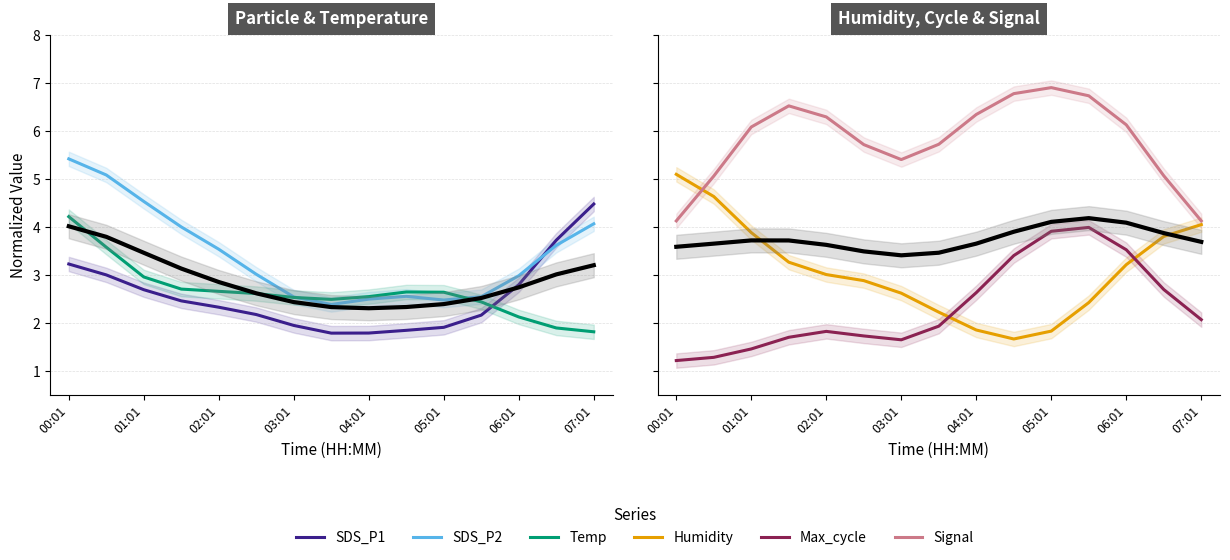

What is the difference between the second highest and second lowest values in the SDS_P1 series?

1.9